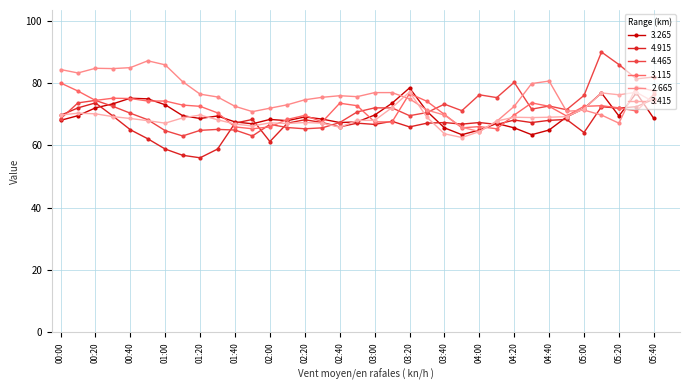

Which series has the largest total across all categories?

2.665